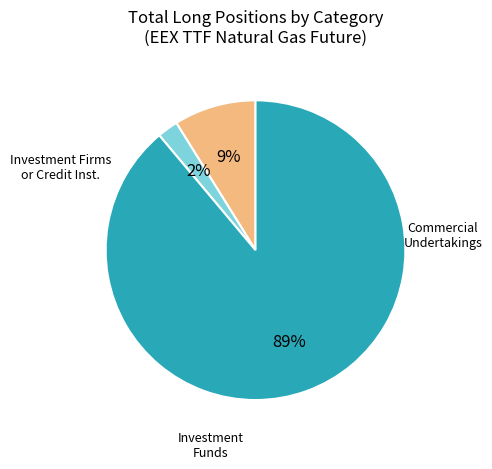

Is there any slice that represents more than half of the pie?

Yes